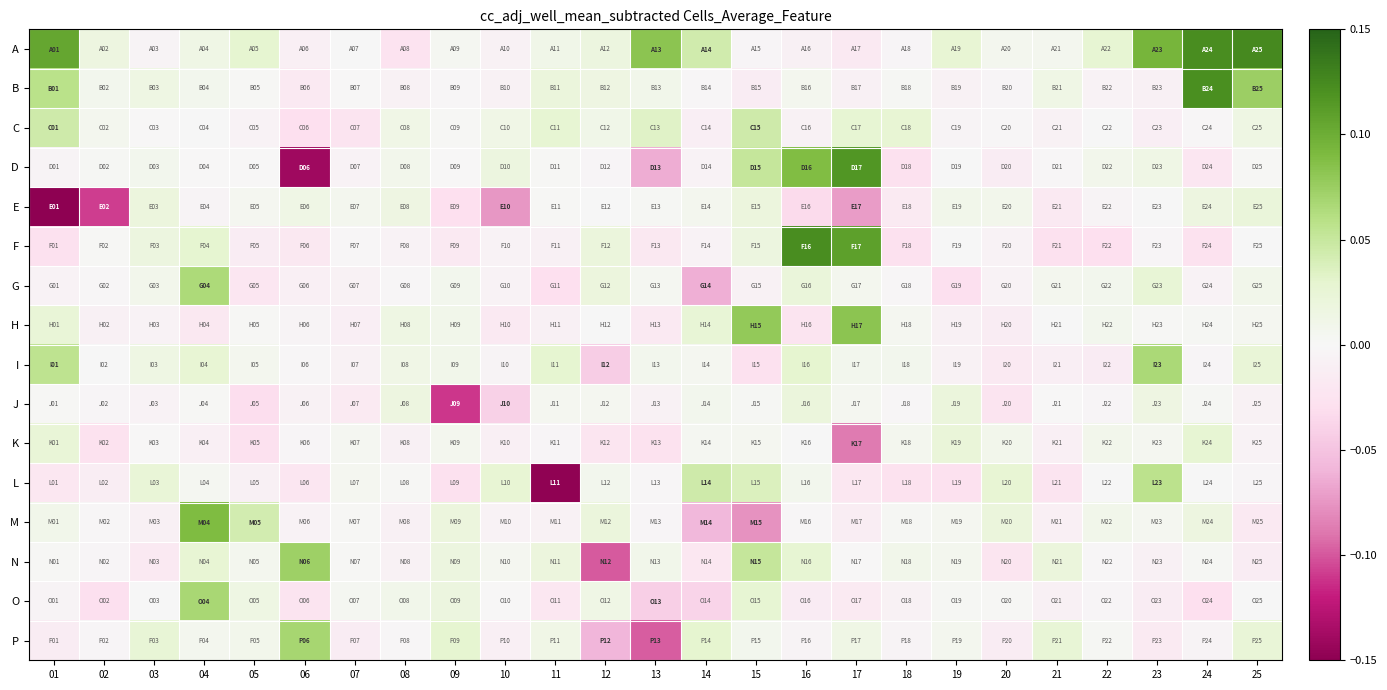

Between 14 and 05, which is larger?

14